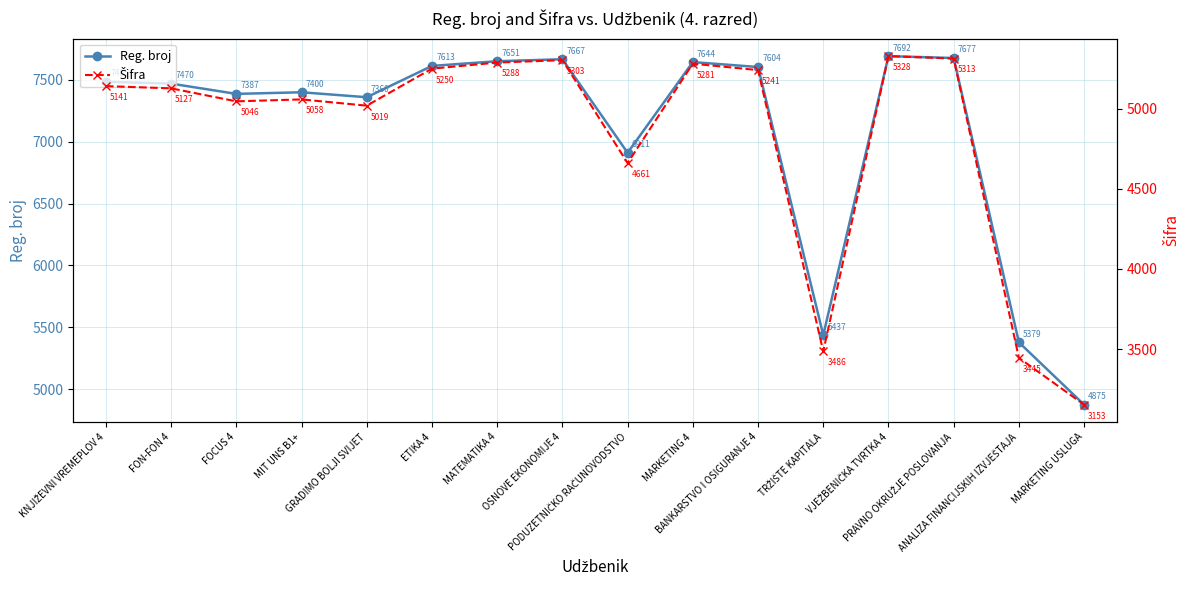

How many lines are shown in the chart?

2